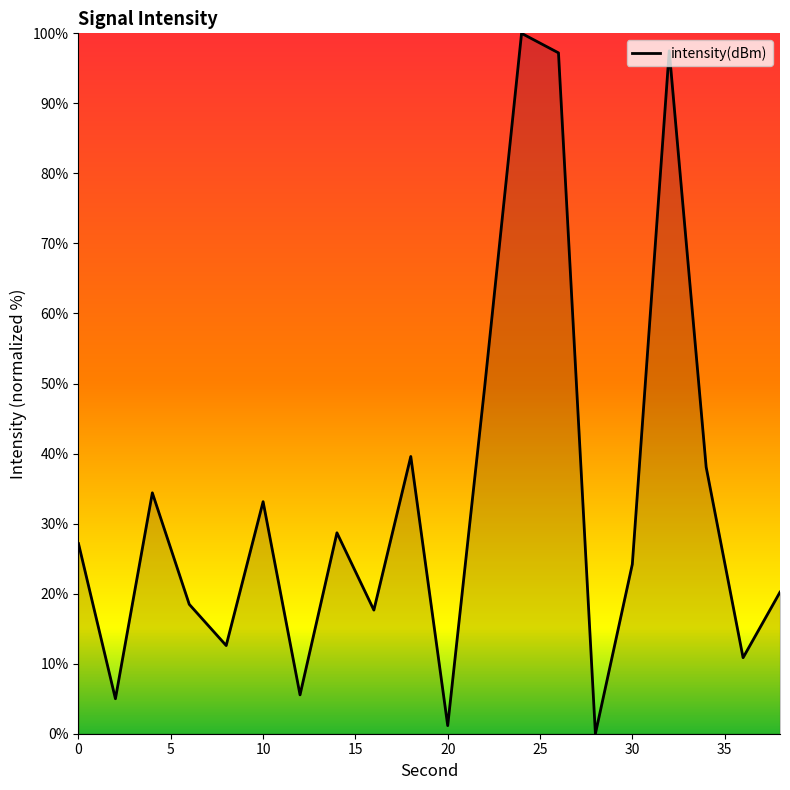

What is the difference between the maximum and minimum values?

100.0